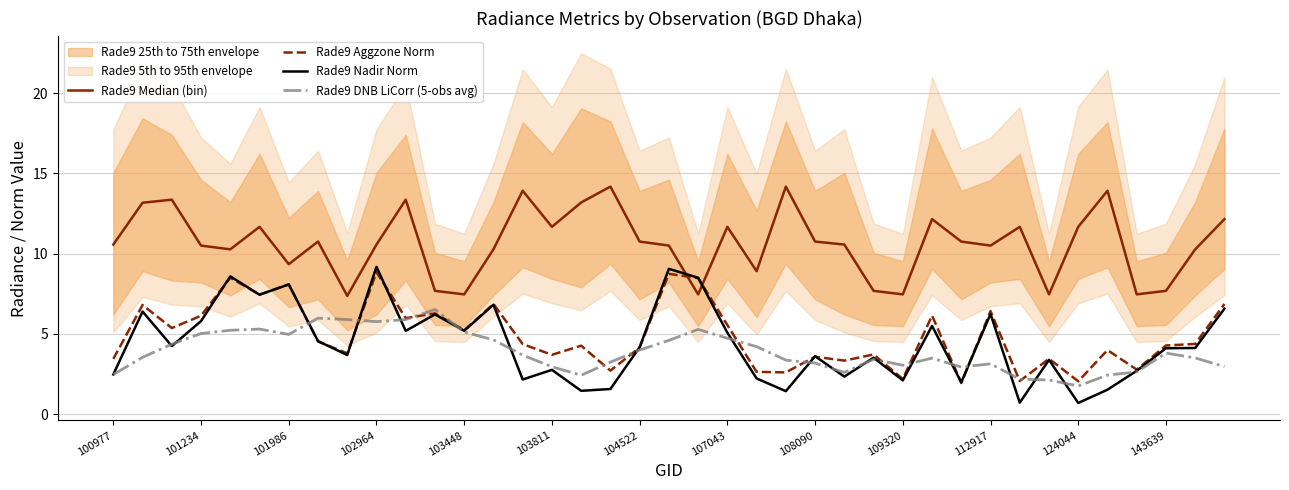

List the series in order of their peak value, highest first.

Rade9 Median (bin), Rade9 Nadir Norm, Rade9 Aggzone Norm, Rade9 DNB LiCorr (5-obs avg)